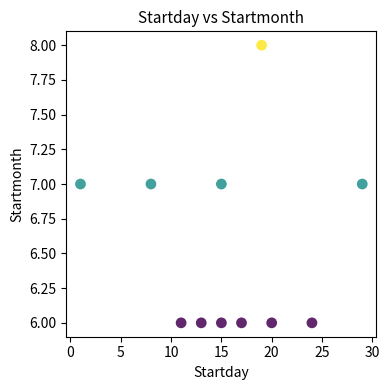

What is the average Y value?

7